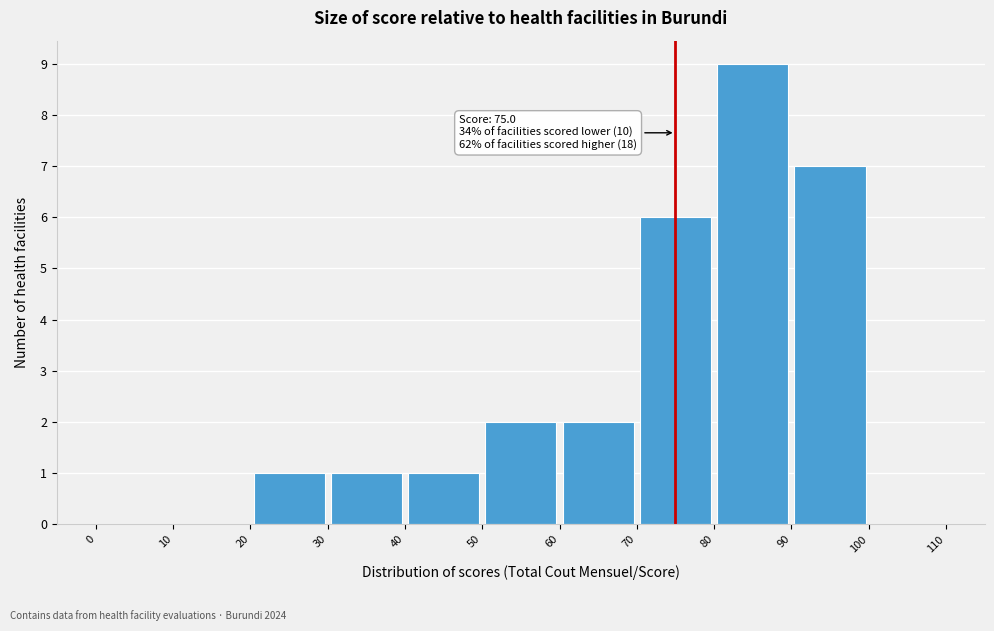

Which range on the x-axis has the tallest bar?

80 to 90